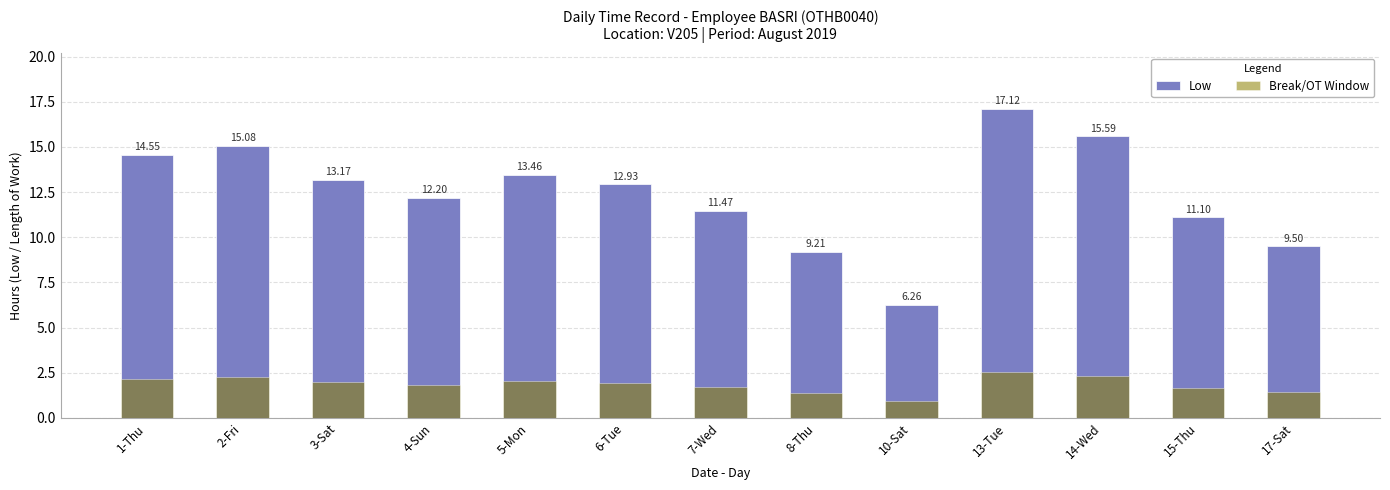

At how many categories does at least one series exceed 11?

10